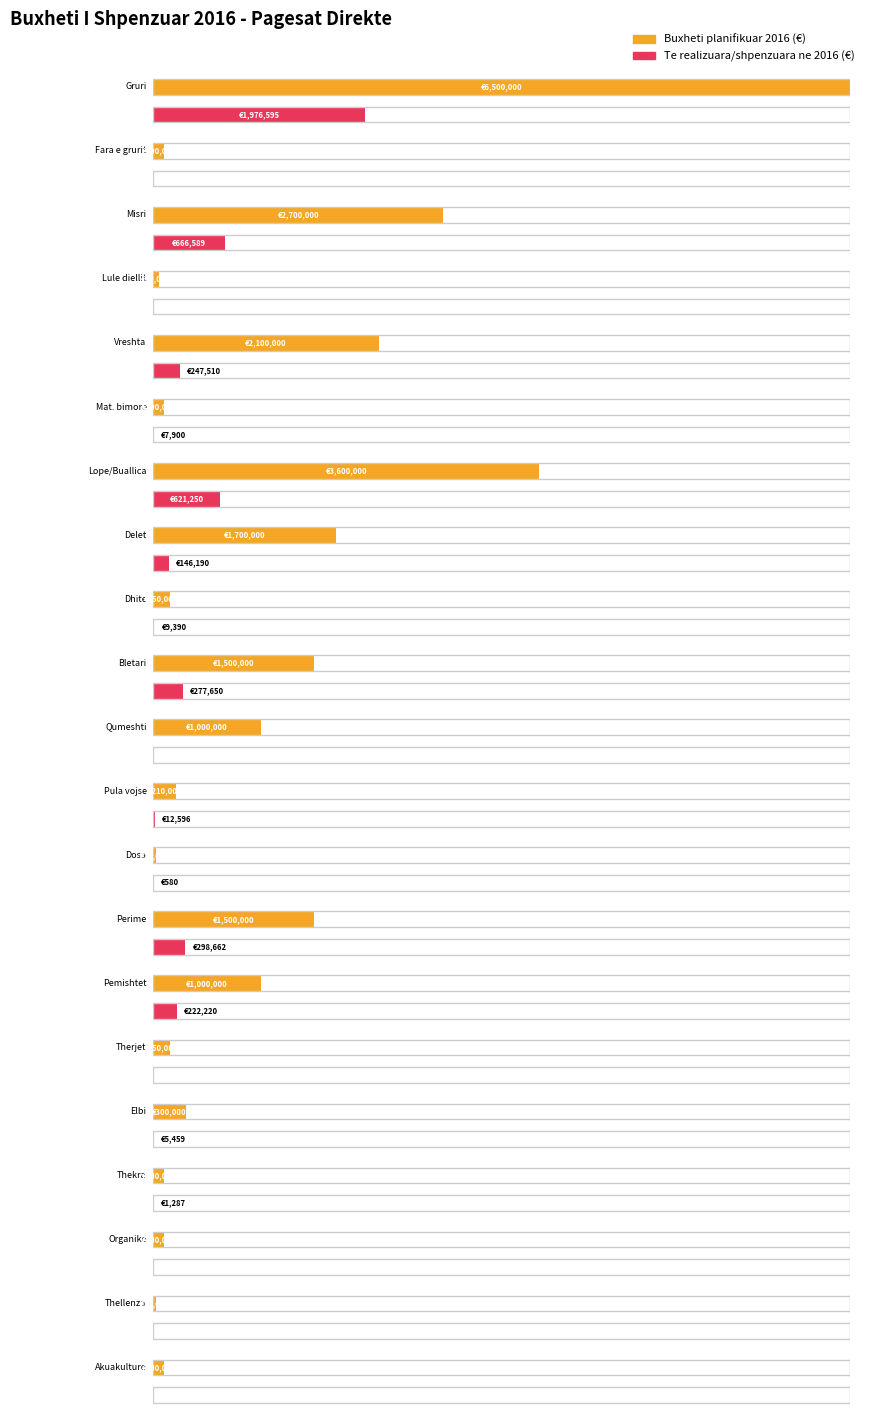

Between 20 and 21, which series saw the biggest shift?

Buxheti planifikuar 2016